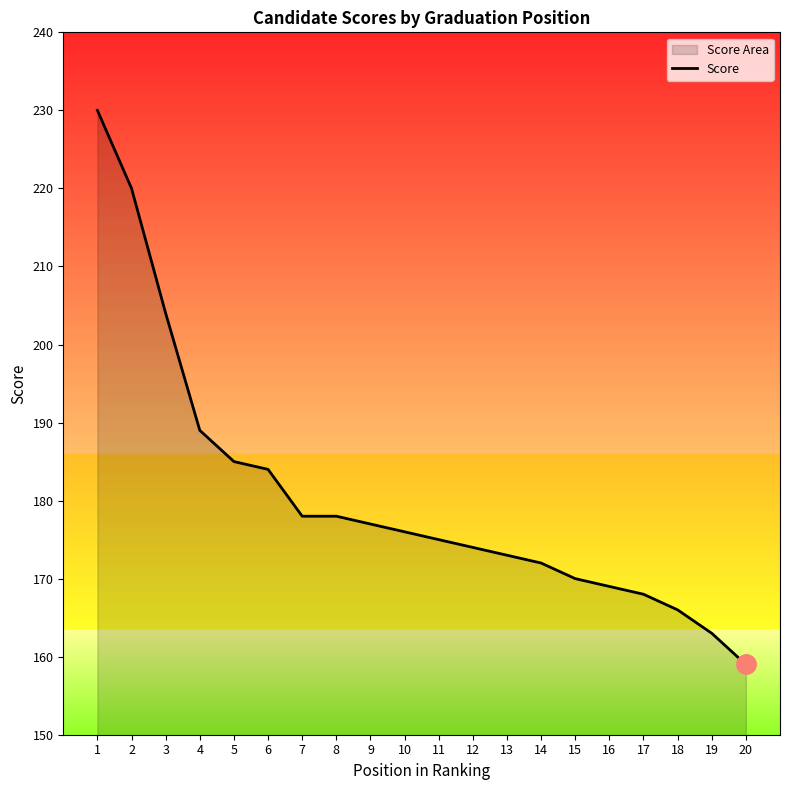

How many data points does each series have?

20